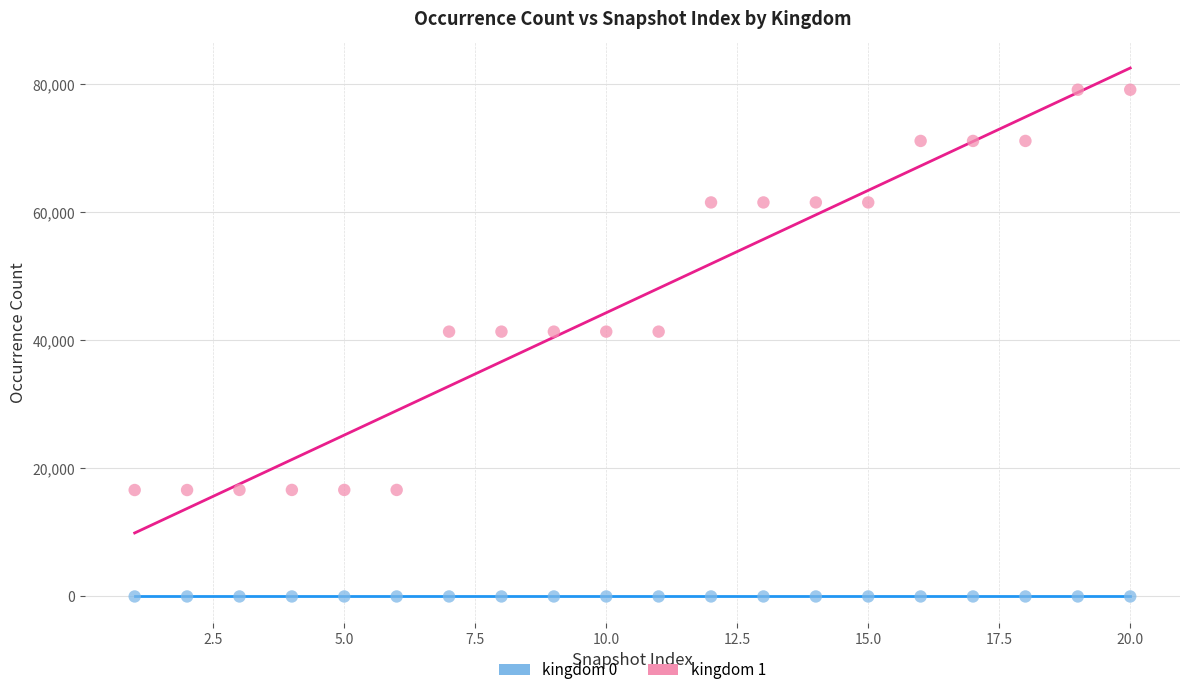

Which series contains the lowest Y value?

kingdom 0